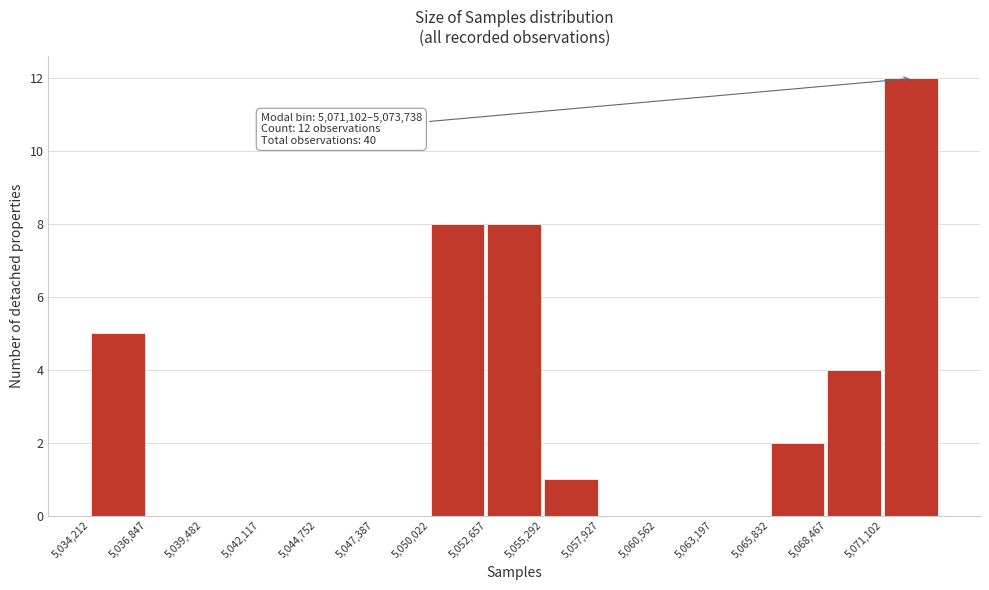

Over which range of the x-axis is the bar tallest?

5071000 to 5073500